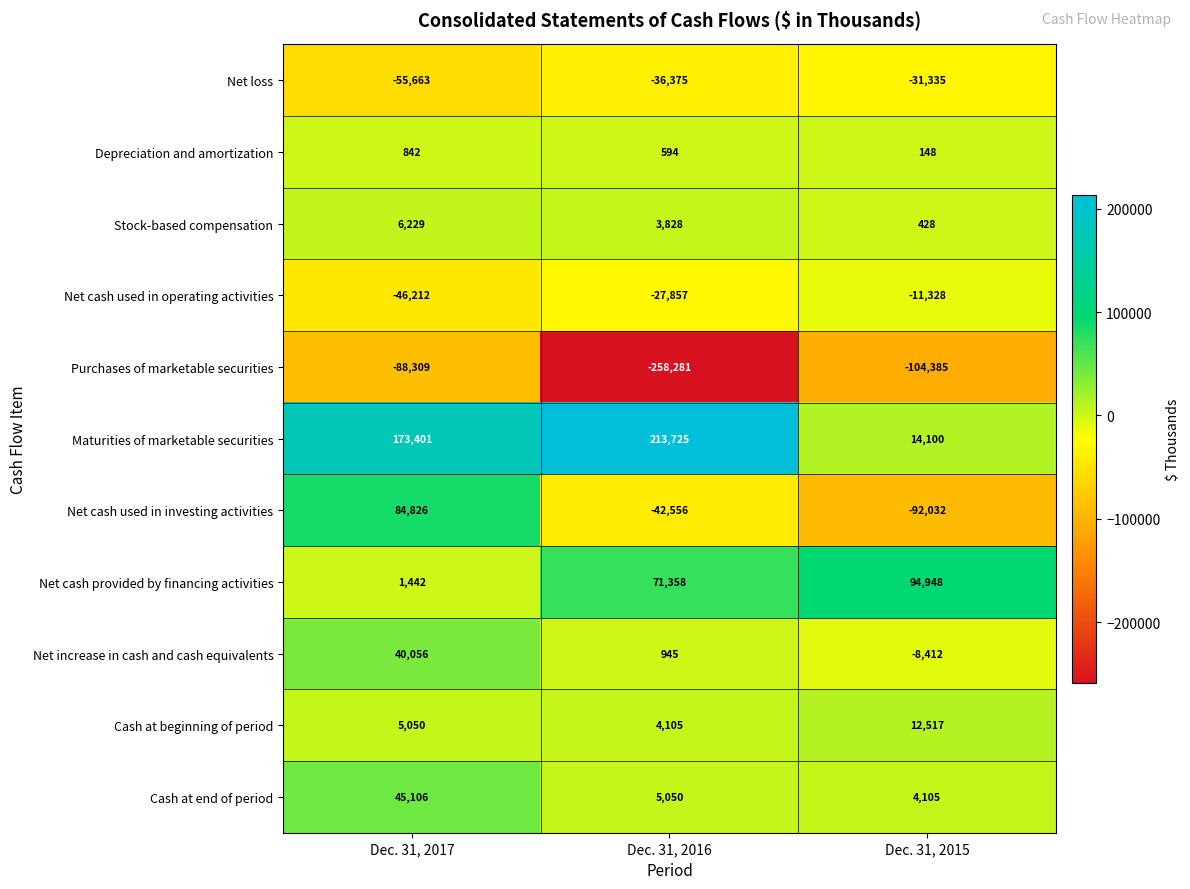

What is the average value of the Stock-based compensation series?

3495